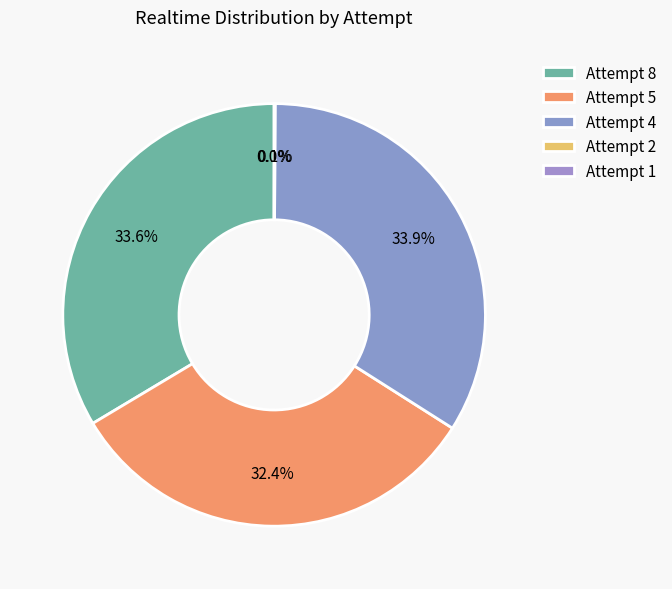

How many slices are in this pie chart?

5